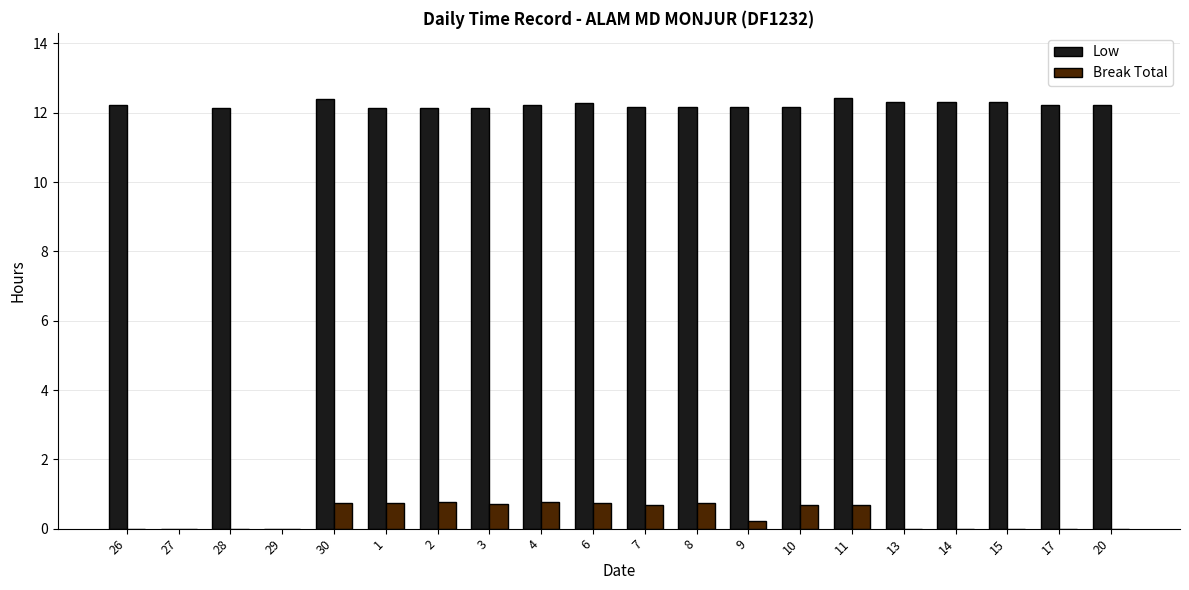

True or false: Break Total has a value of 0.7 at 11.

True